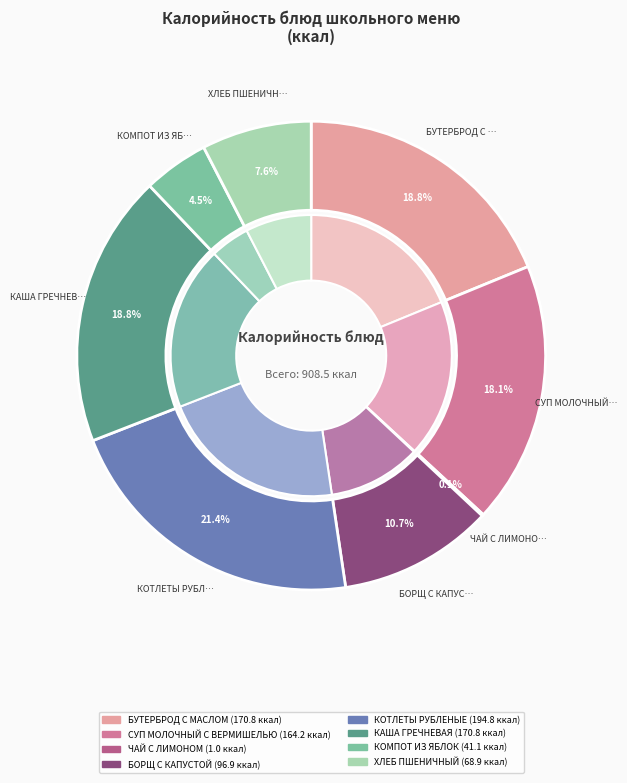

How many segments does this pie chart have?

8